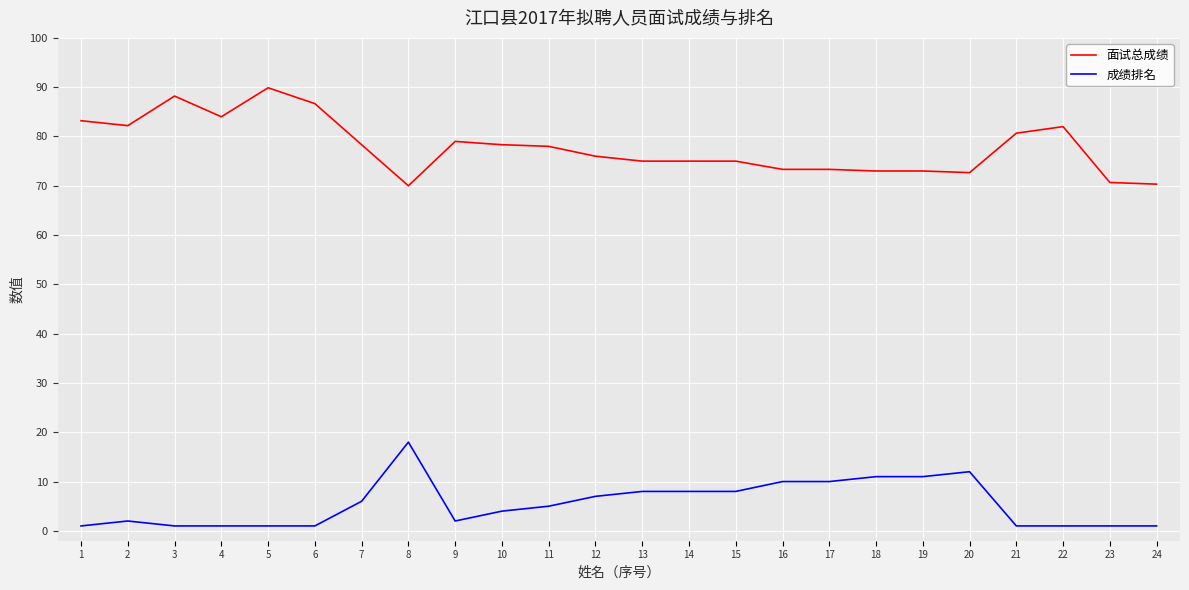

What is the average value of the 成绩排名 series?

5.5